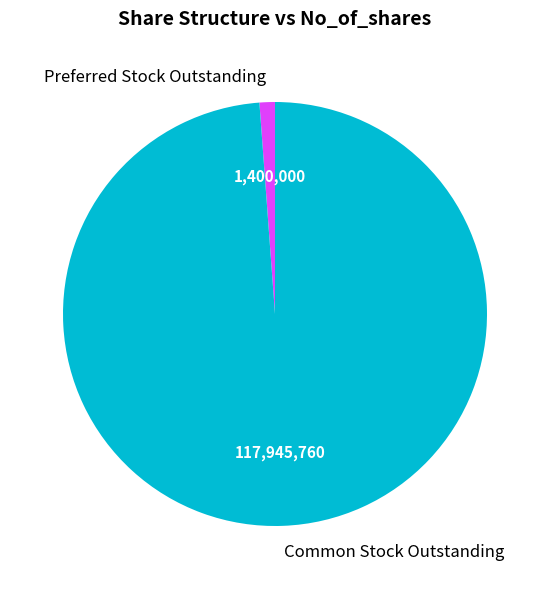

Is it true that Common Stock Outstanding is 85% of the pie?

False